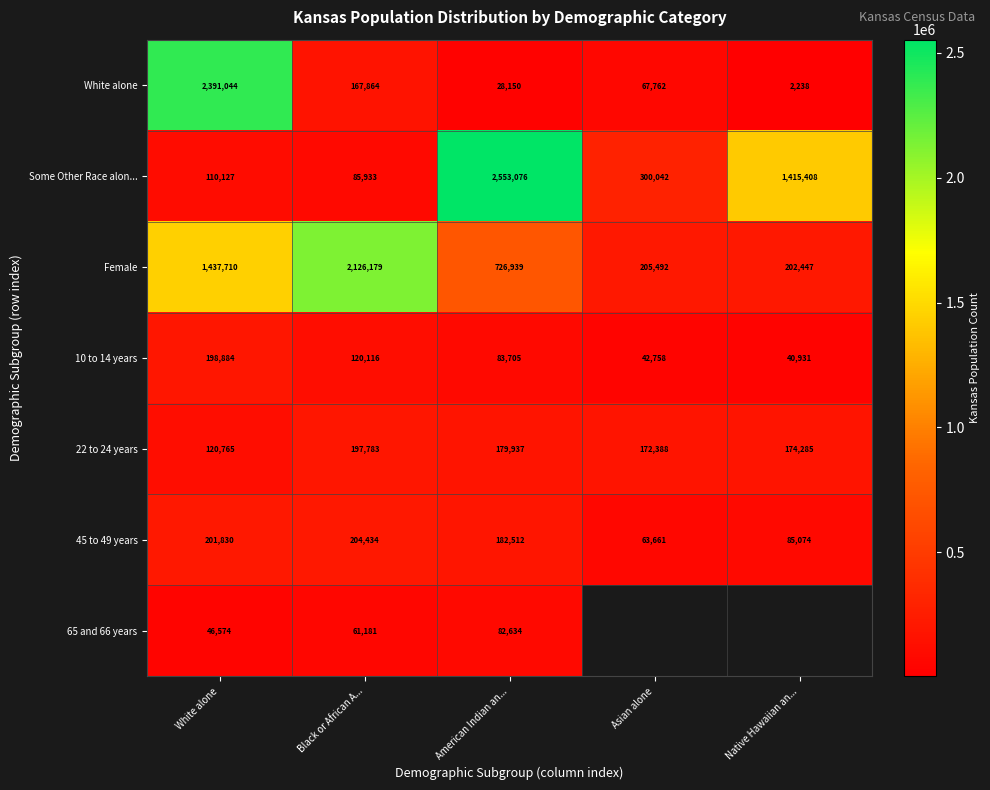

Is the value of 22 to 24 years at American Indian an... greater than the value of 65 and 66 years at Black or African A...?

Yes